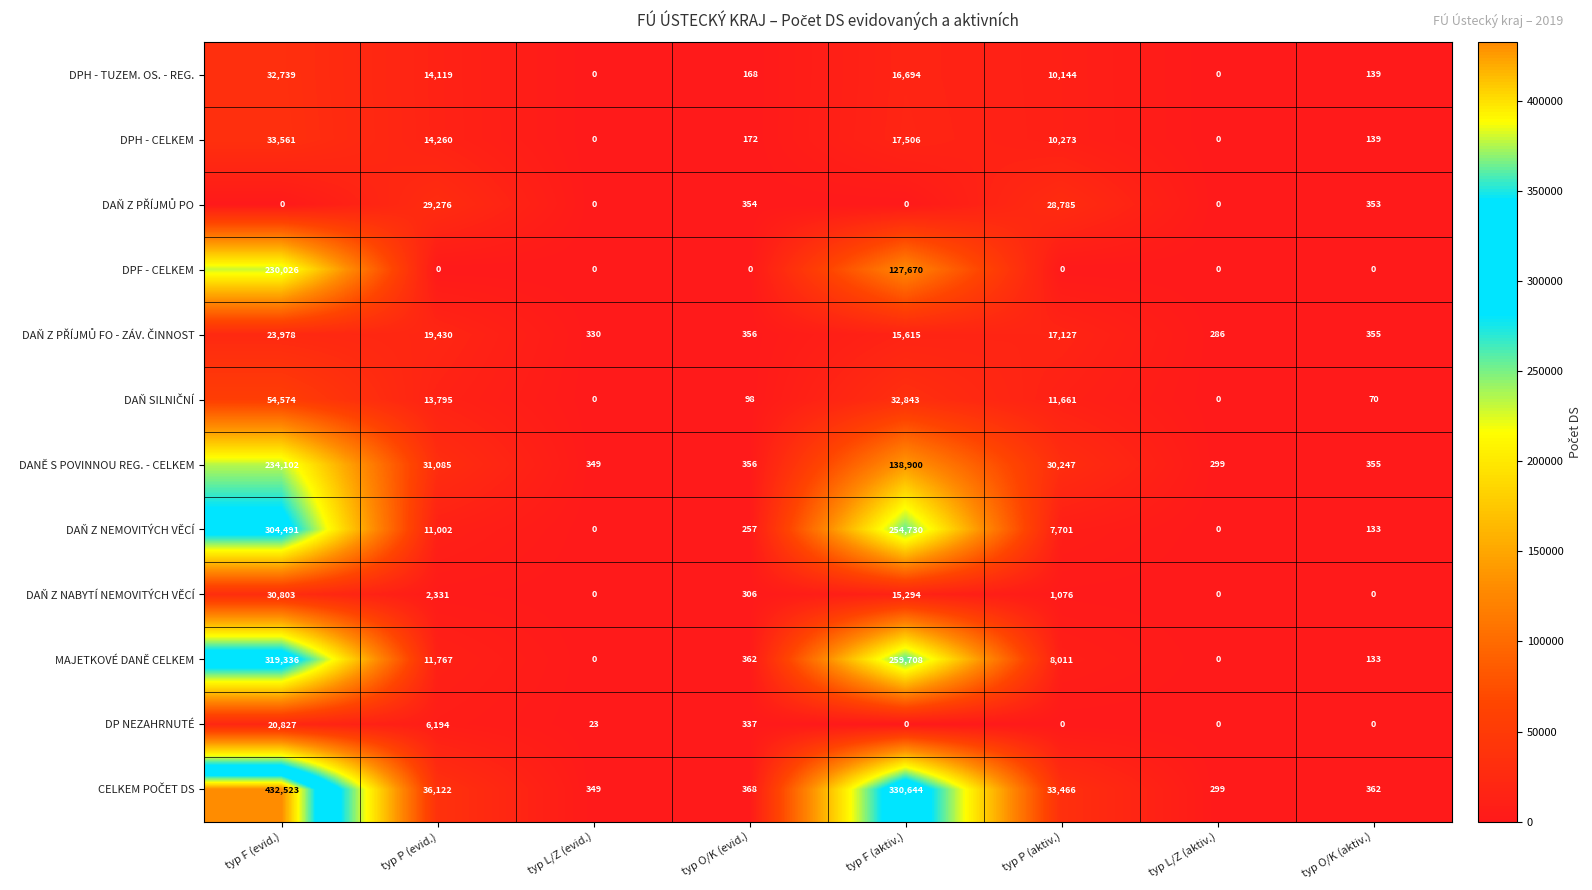

Which category has the highest value across all series?

typ F (evid.)